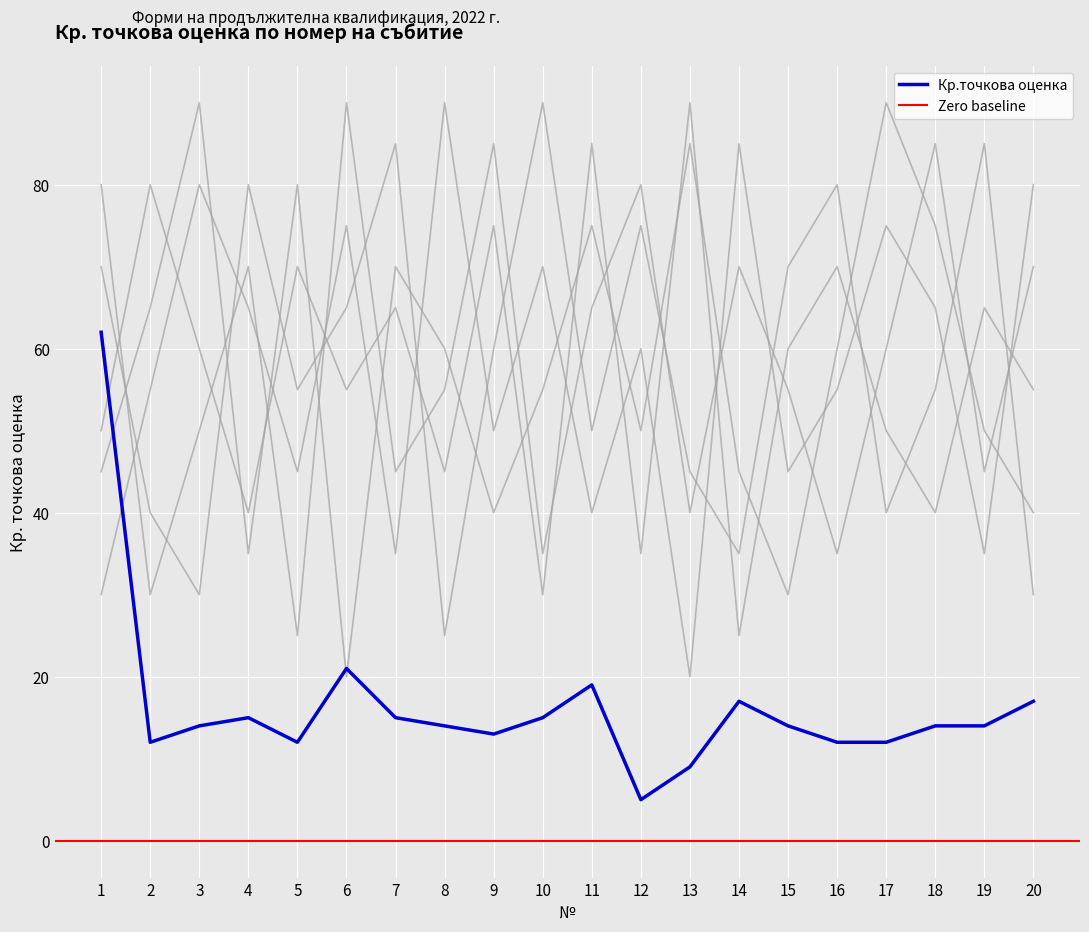

True or false: background_5 and background_1 cross at least once.

True